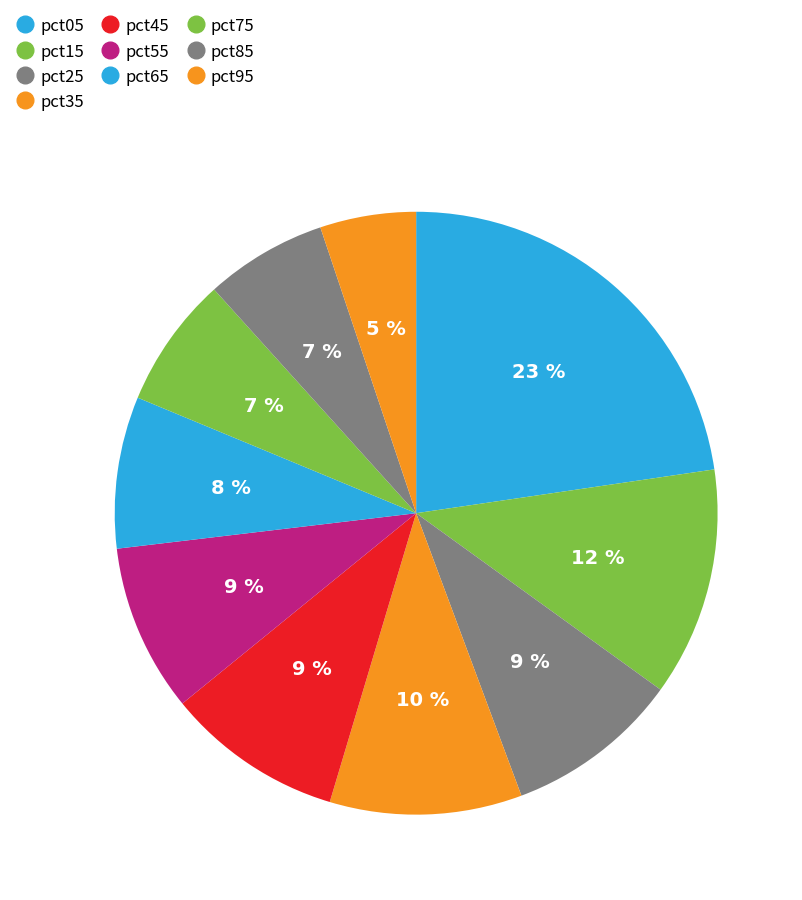

To the nearest percent, what is the average slice percentage?

10%